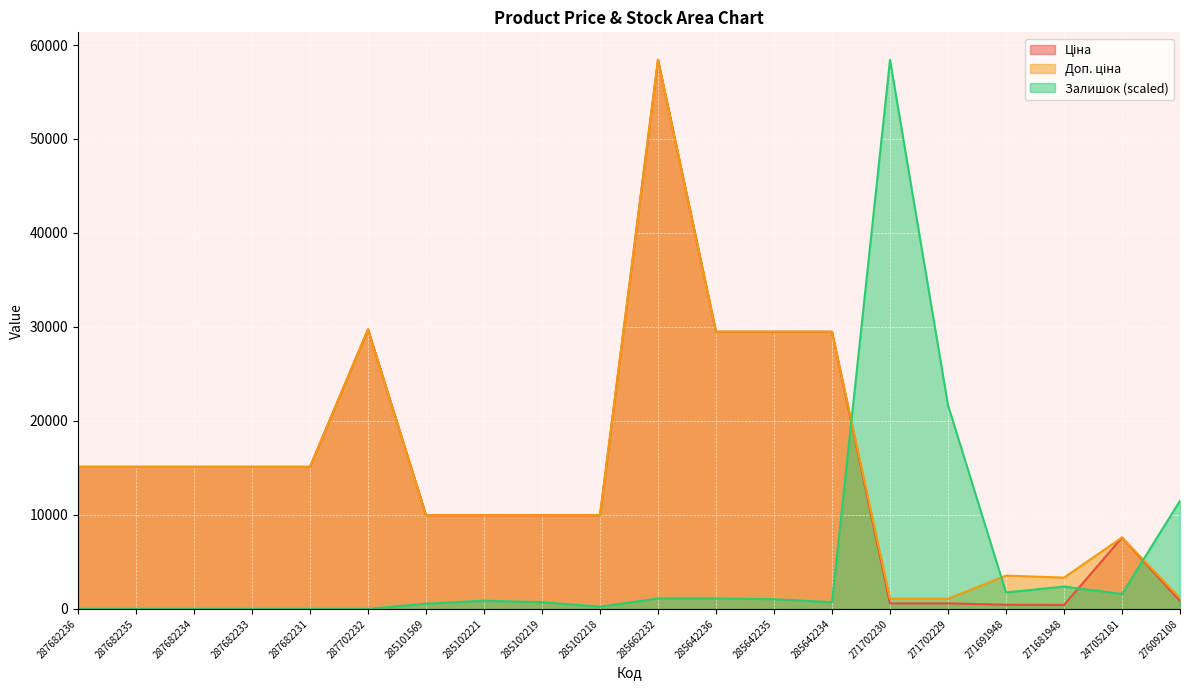

How many values in the Залишок series exceed 873?

10